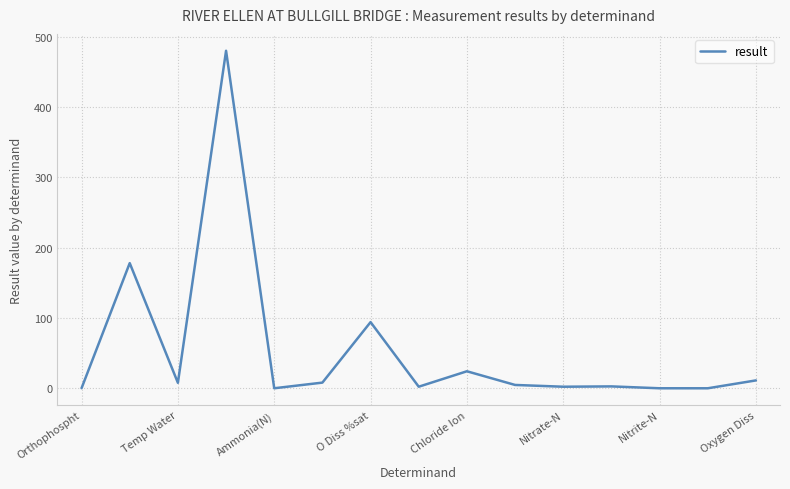

What is the greatest value displayed?

480.0